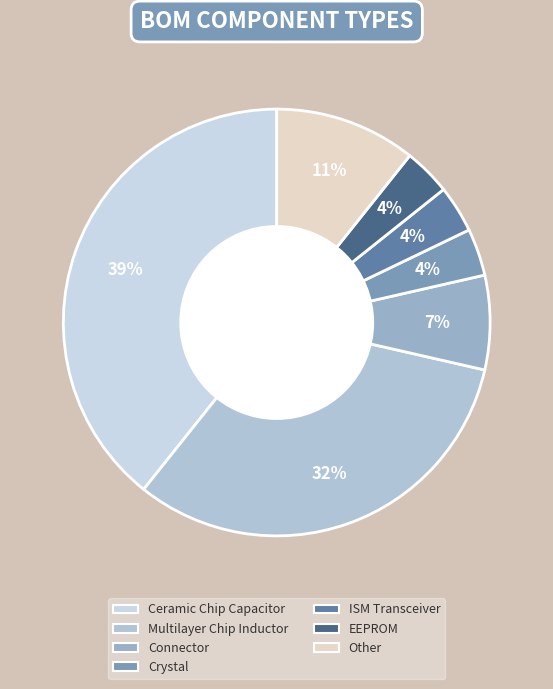

What is the total percentage of Other and ISM Transceiver?

14.3%